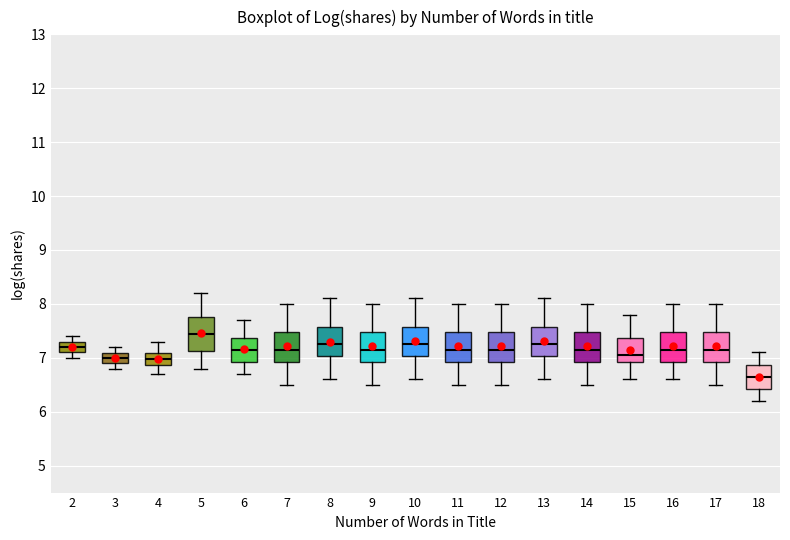

Reading left to right, transcribe this box plot: for each box, give where its median line is, the range the box spans, and where its two whiskers end, as read against the y-axis. The values are not printed on the chart, so give them approximately, as read against the axis.

2: median 7.2, box 7.1 to 7.3, whiskers 7.0 to 7.4
3: median 7.0, box 6.9 to 7.1, whiskers 6.8 to 7.2
4: median 7.0, box 6.9 to 7.1, whiskers 6.7 to 7.3
5: median 7.5, box 7.1 to 7.8, whiskers 6.8 to 8.2
6: median 7.2, box 6.9 to 7.4, whiskers 6.7 to 7.7
7: median 7.2, box 6.9 to 7.5, whiskers 6.5 to 8.0
8: median 7.3, box 7.0 to 7.6, whiskers 6.6 to 8.1
9: median 7.2, box 6.9 to 7.5, whiskers 6.5 to 8.0
10: median 7.3, box 7.0 to 7.6, whiskers 6.6 to 8.1
11: median 7.2, box 6.9 to 7.5, whiskers 6.5 to 8.0
12: median 7.2, box 6.9 to 7.5, whiskers 6.5 to 8.0
13: median 7.3, box 7.0 to 7.6, whiskers 6.6 to 8.1
14: median 7.2, box 6.9 to 7.5, whiskers 6.5 to 8.0
15: median 7.1, box 6.9 to 7.4, whiskers 6.6 to 7.8
16: median 7.2, box 6.9 to 7.5, whiskers 6.6 to 8.0
17: median 7.2, box 6.9 to 7.5, whiskers 6.5 to 8.0
18: median 6.7, box 6.4 to 6.9, whiskers 6.2 to 7.1